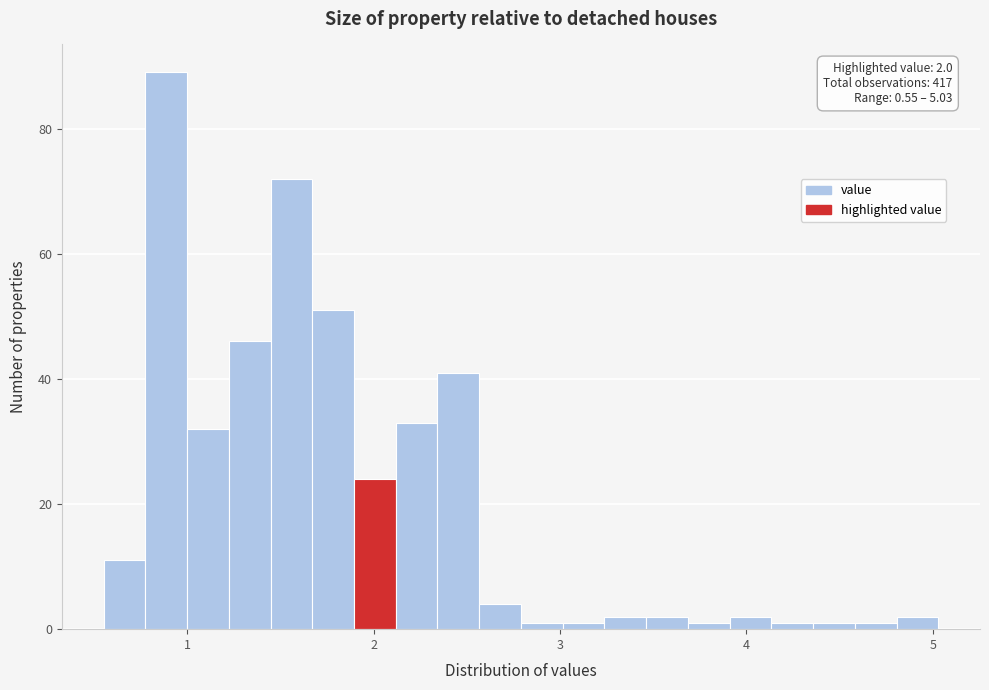

Read against the x-axis, roughly where is the centre of the tallest bar?

0.9